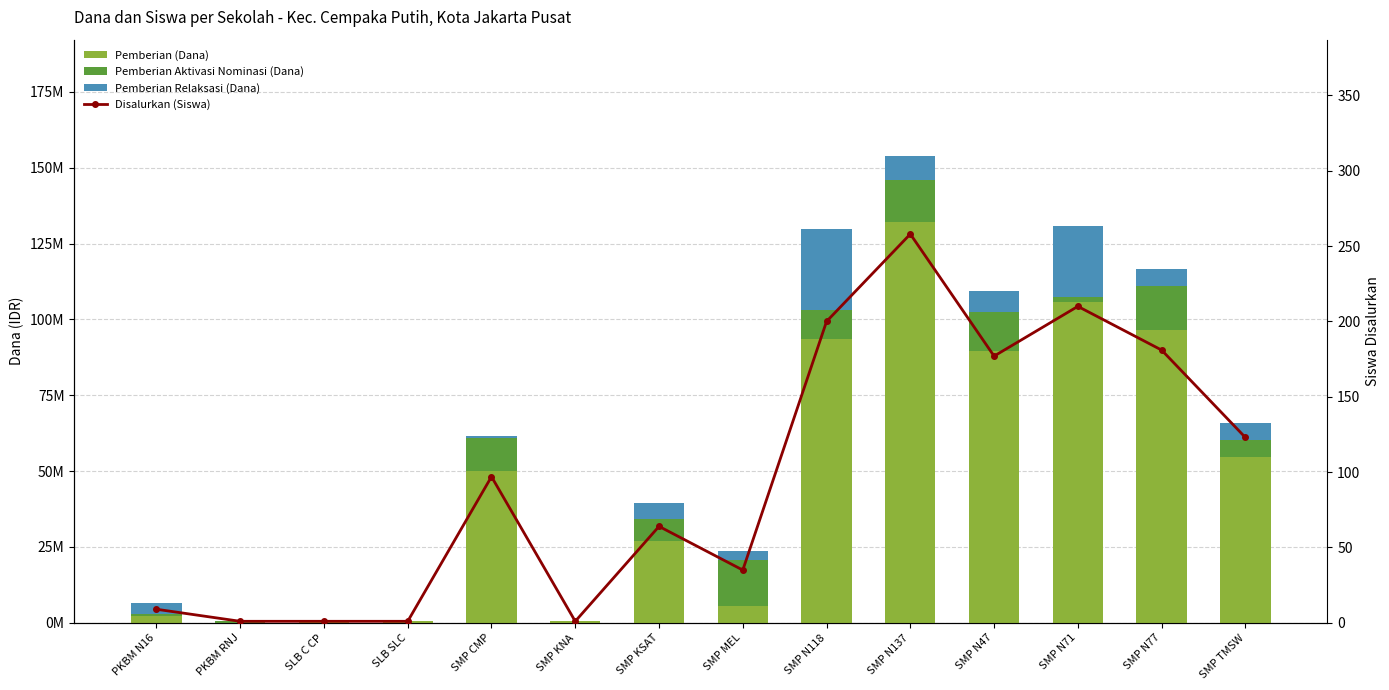

Which series has the largest range (max minus min)?

Pemberian (Dana)